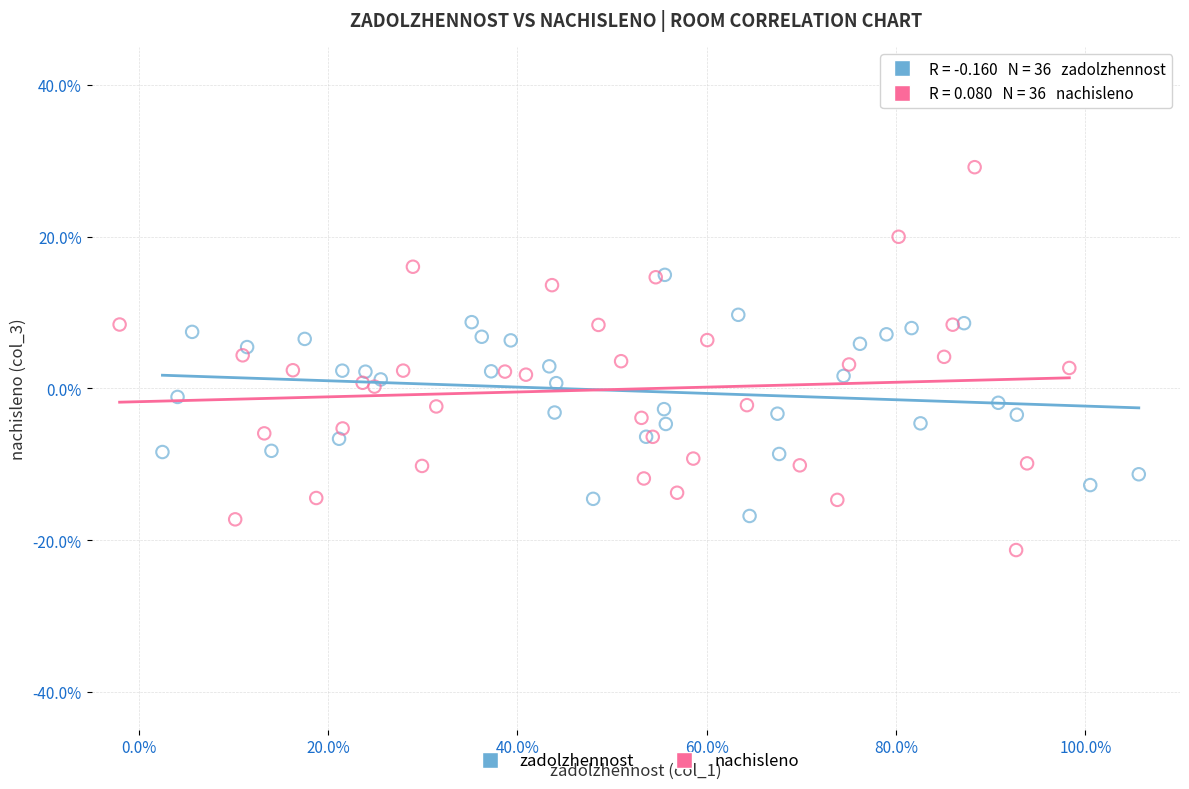

What are all the series names shown in the legend?

zadolzhennost, nachisleno